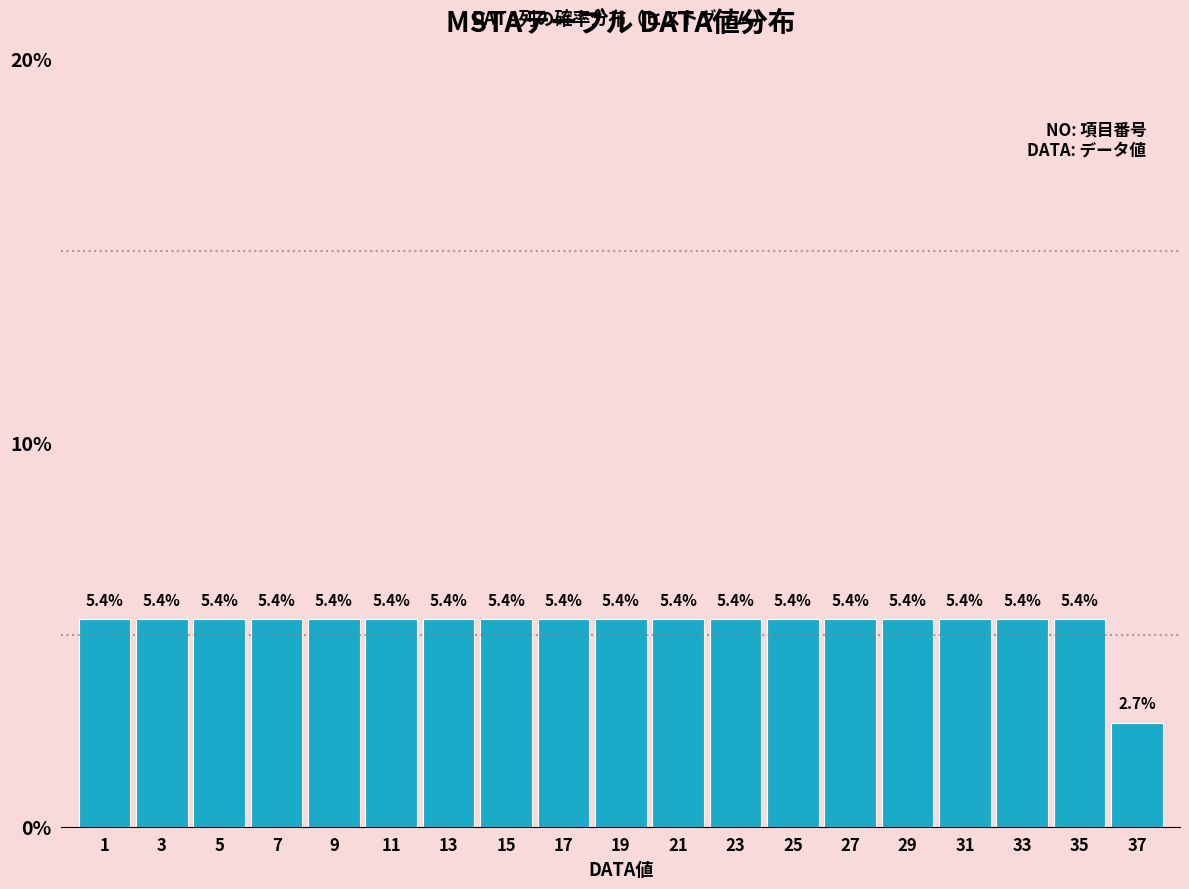

Reading left to right, extract all data points from this chart.

1=5.4	3=5.4	5=5.4	7=5.4	9=5.4	11=5.4	13=5.4	15=5.4	17=5.4	19=5.4	21=5.4	23=5.4	25=5.4	27=5.4	29=5.4	31=5.4	33=5.4	35=5.4	37=2.7